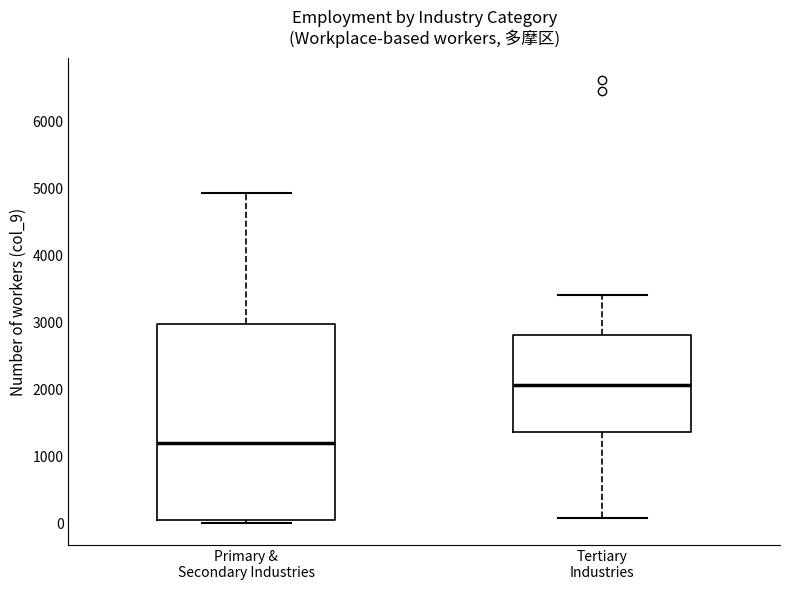

Where does the upper whisker of the box for Tertiary Industries end on the y-axis? The values are not printed on the chart, so give them approximately, as read against the axis.

3400